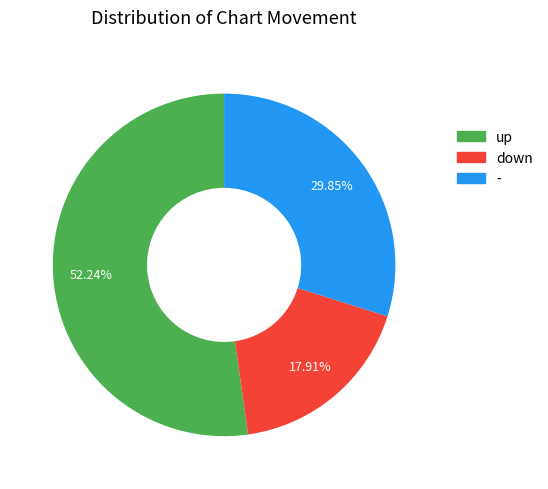

Which slice is the largest?

up